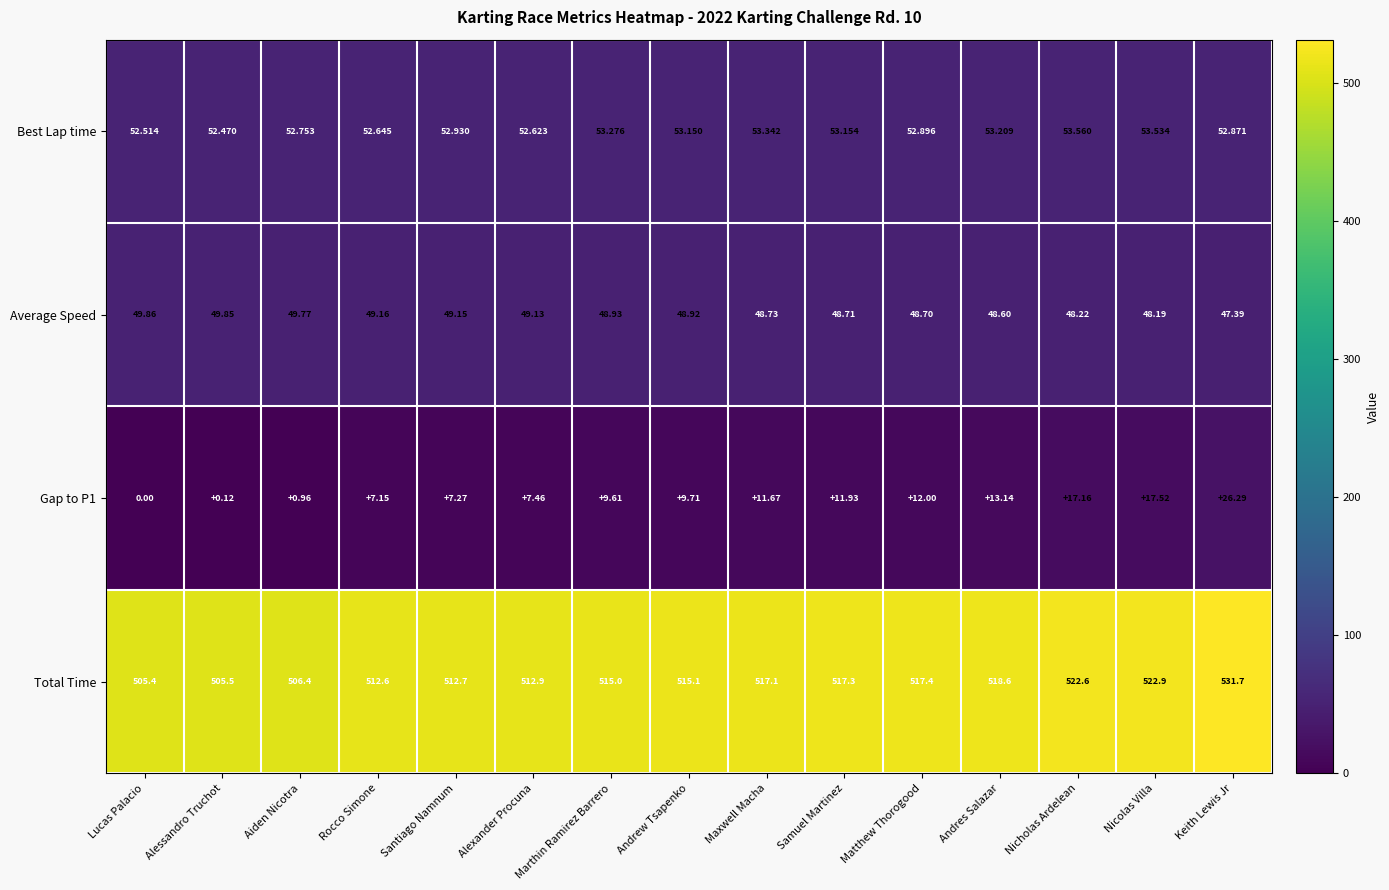

At which category is the sum across all series the highest?

Keith Lewis Jr